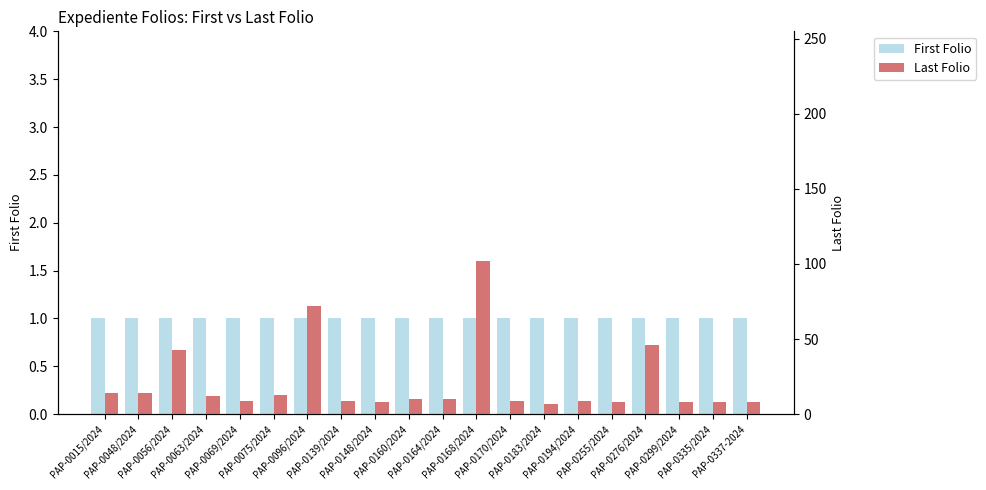

What is the sum of the Last Folio values at PAP-0075/2024 and PAP-0299/2024?

21